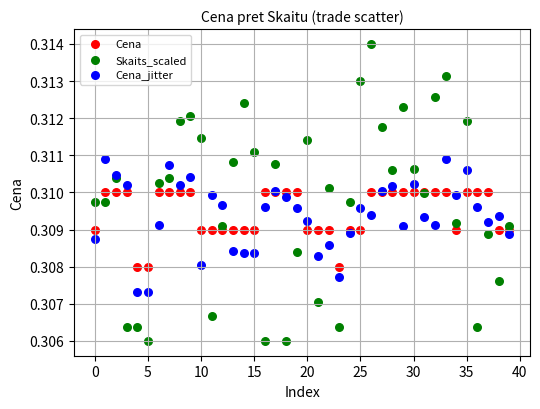

Which series has the widest spread of Y values?

Skaits_scaled